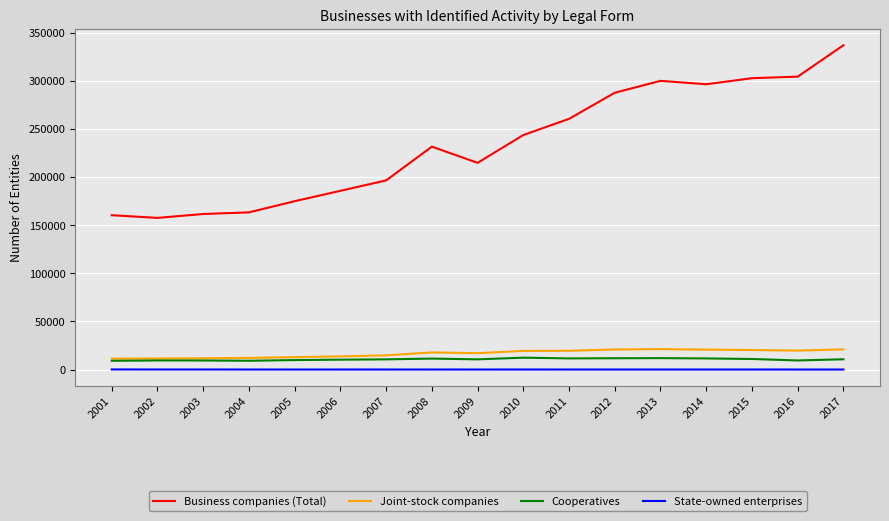

Between 2003 and 2012, which series saw the biggest shift?

Business companies (Total)